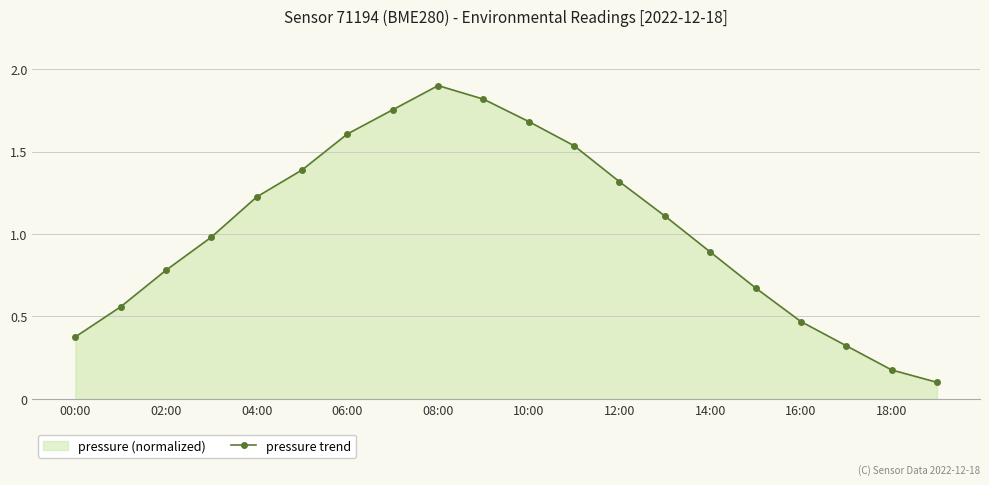

The chart shows a value of 1.0 at 15. True or false?

False